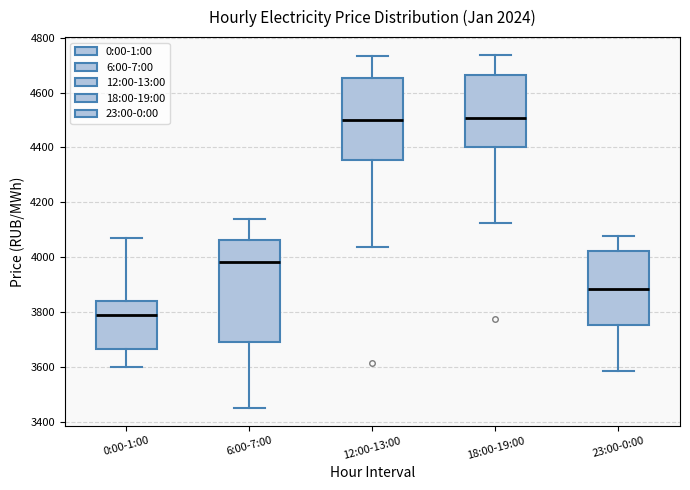

Reading left to right, read every box against the y-axis: the position of its median line, the range the box covers, and the ends of its whiskers. The values are not printed on the chart, so give them approximately, as read against the axis.

0:00-1:00: median 3780, box 3660 to 3840, whiskers 3600 to 4060
6:00-7:00: median 3980, box 3700 to 4060, whiskers 3460 to 4140
12:00-13:00: median 4500, box 4360 to 4660, whiskers 4040 to 4740
18:00-19:00: median 4500, box 4400 to 4660, whiskers 4120 to 4740
23:00-0:00: median 3880, box 3760 to 4020, whiskers 3580 to 4080